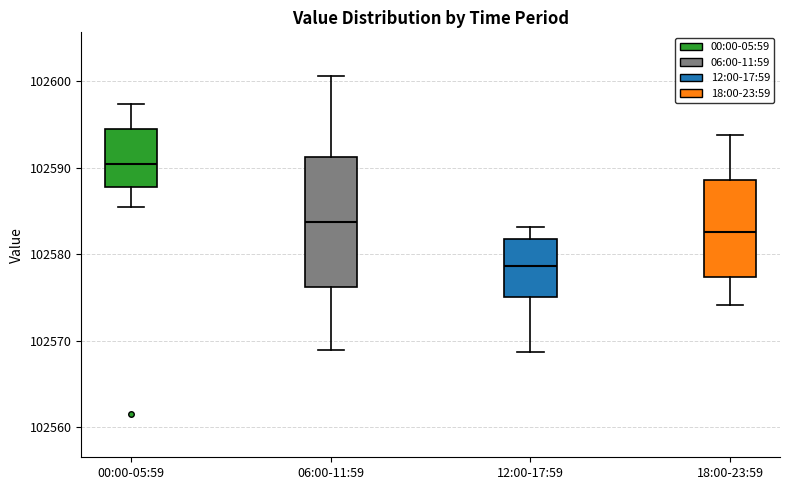

Which box is the tallest, from its lower edge to its upper edge?

06:00-11:59